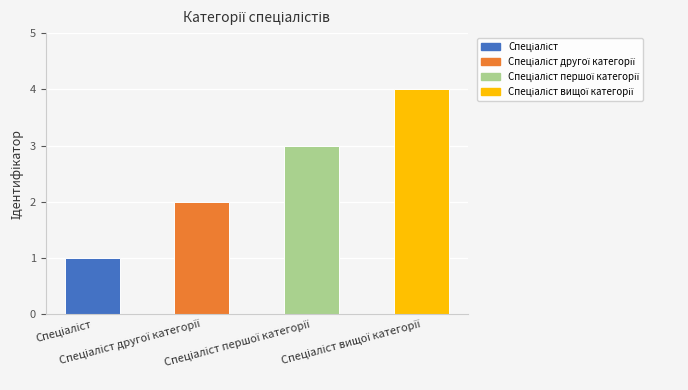

What is the maximum value shown in the chart?

4